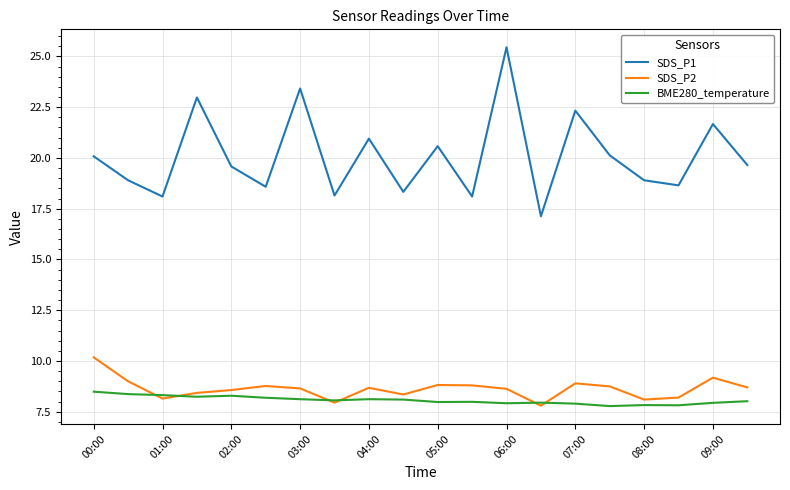

What is the minimum value for SDS_P1?

17.1